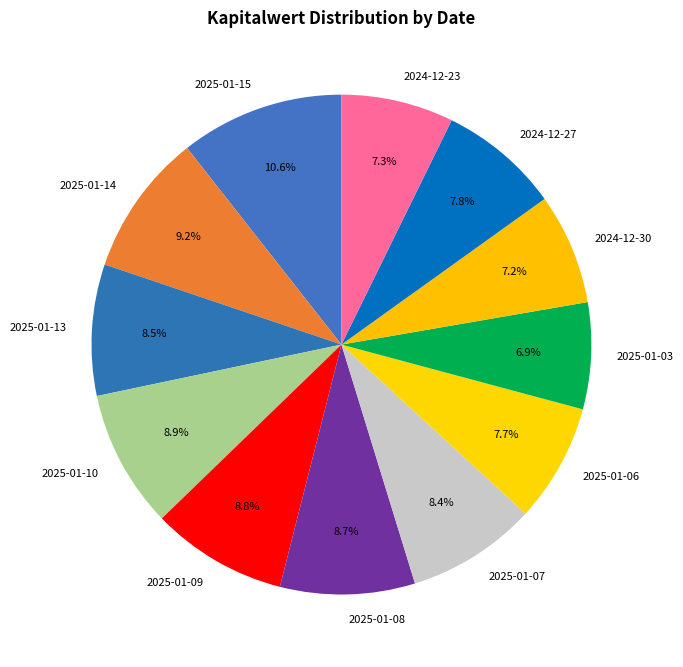

To the nearest percent, what is the difference between the largest and smallest slice percentages?

4%